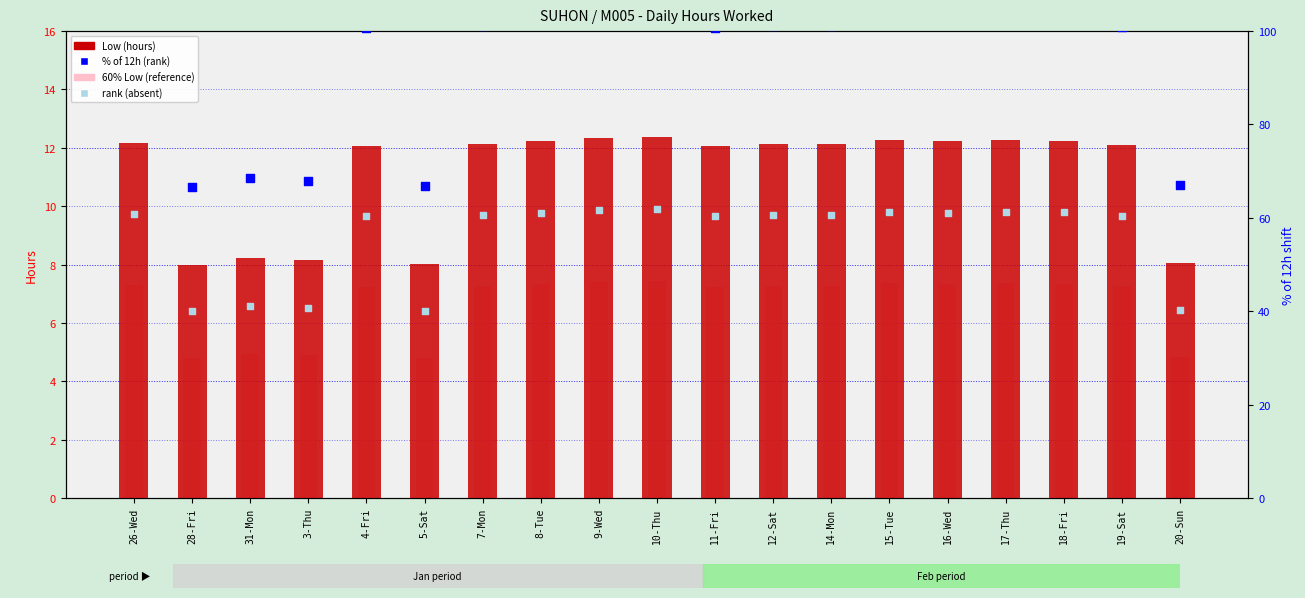

Which series has the largest total across all categories?

% of 12h (rank)